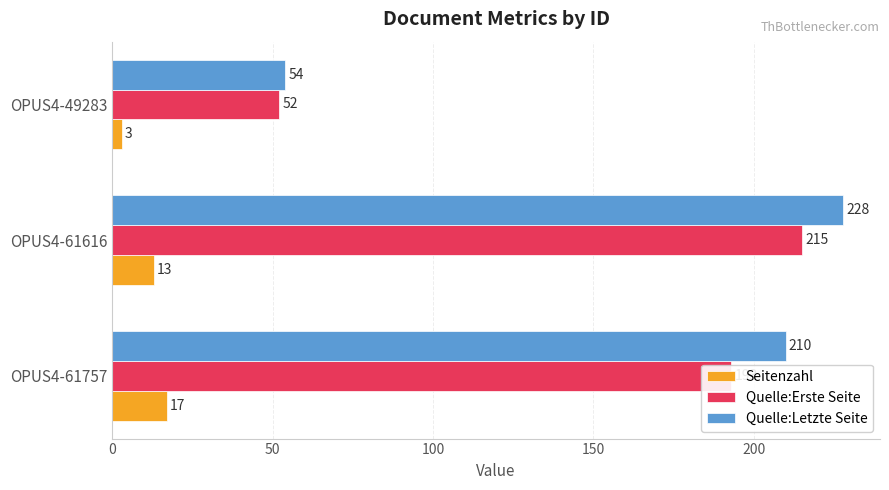

Is it true that Seitenzahl equals 17 at OPUS4-61757?

True